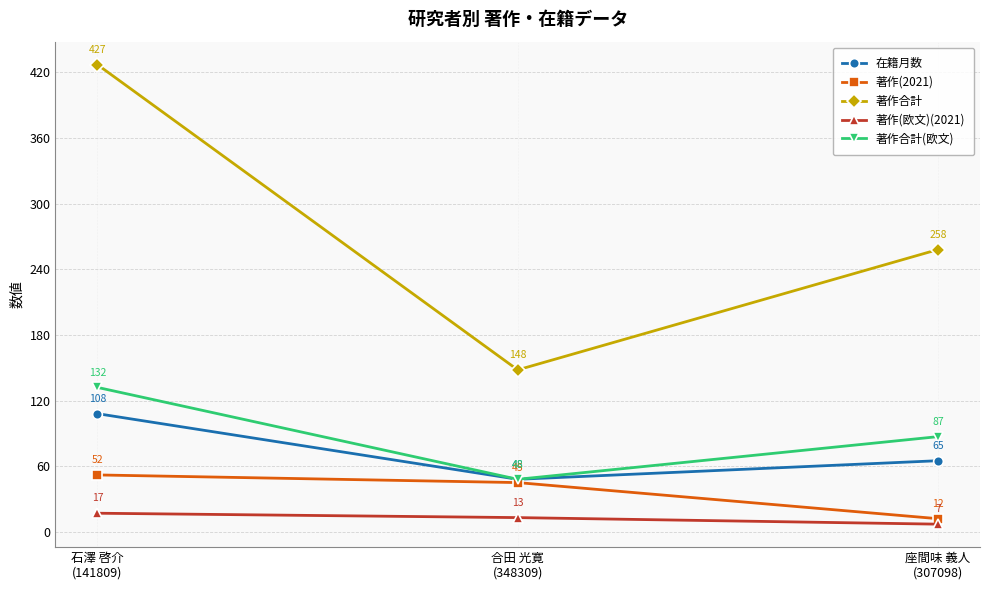

What are all the series names shown in the legend?

在籍月数, 著作(2021), 著作合計, 著作(欧文)(2021), 著作合計(欧文)